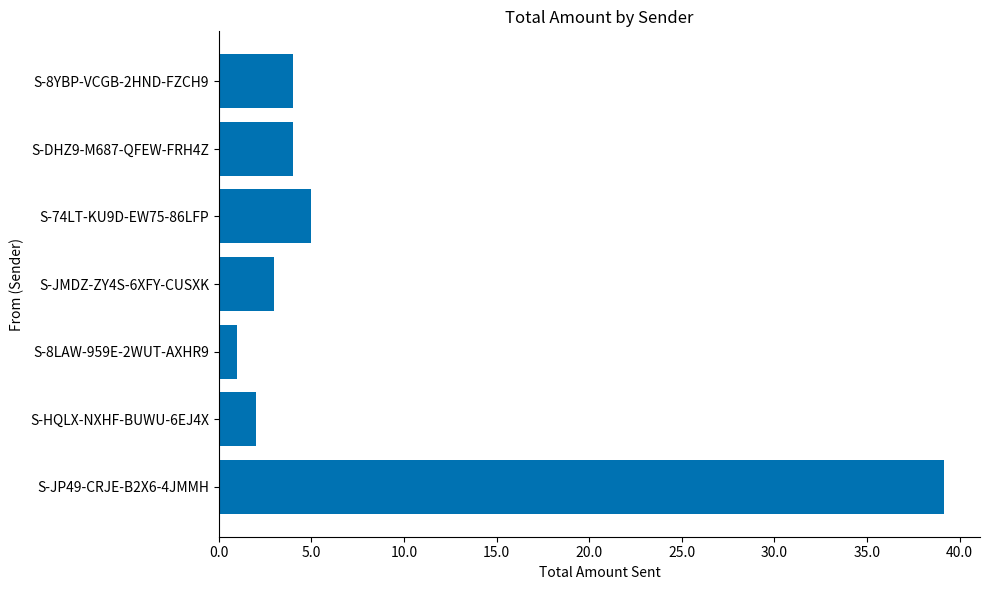

Reading bottom to top, extract all data points from this chart.

39.1	2.0	1.0	3.0	5.0	4.0	4.0